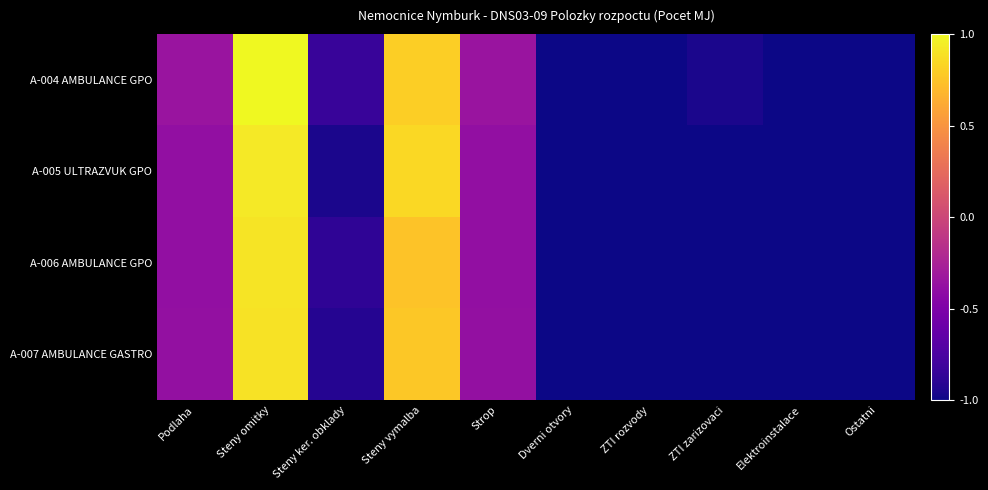

Rank the series by their maximum value, from highest to lowest.

A-004 AMBULANCE GPO, A-005 ULTRAZVUK GPO, A-006 AMBULANCE GPO, A-007 AMBULANCE GASTRO